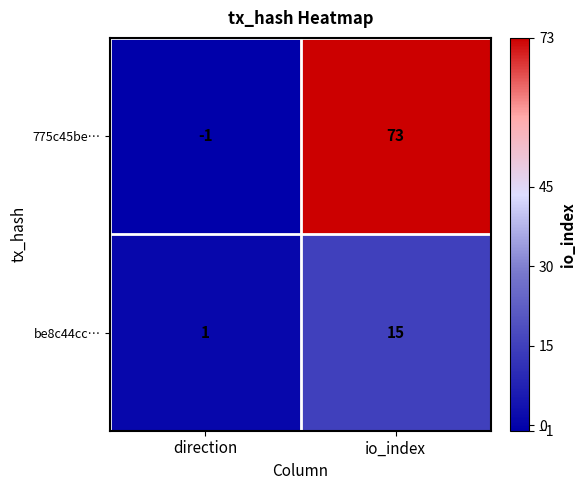

What is the total value across all series at io_index?

88